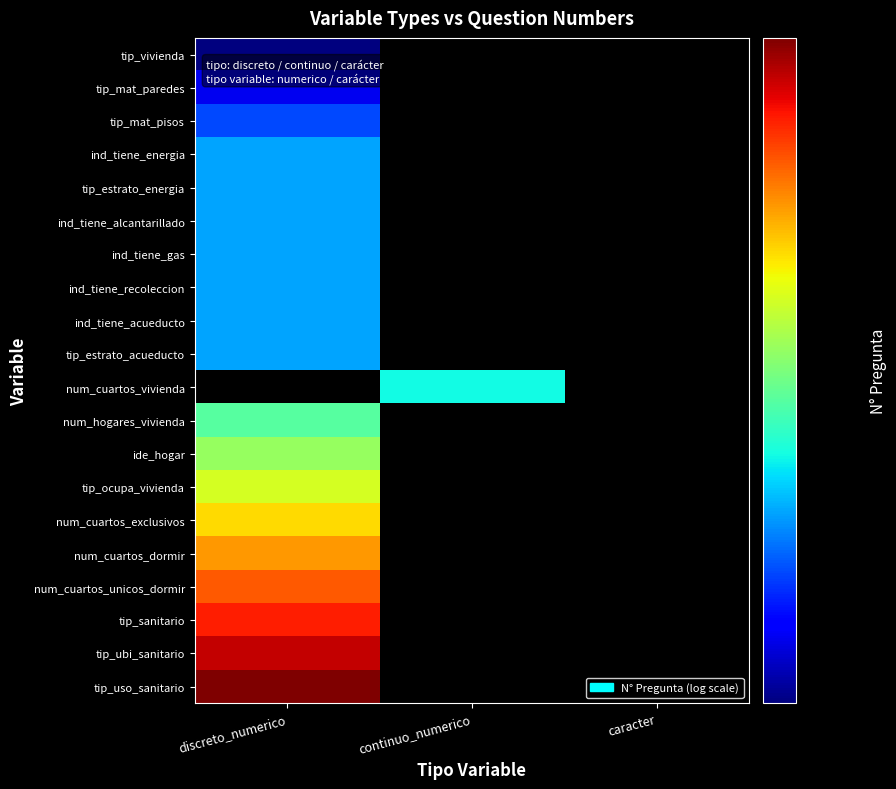

Rank the series by their average value, from highest to lowest.

tip_vivienda, tip_mat_paredes, tip_mat_pisos, ind_tiene_energia, tip_estrato_energia, ind_tiene_alcantarillado, ind_tiene_gas, ind_tiene_recoleccion, ind_tiene_acueducto, tip_estrato_acueducto, num_cuartos_vivienda, num_hogares_vivienda, ide_hogar, tip_ocupa_vivienda, num_cuartos_exclusivos, num_cuartos_dormir, num_cuartos_unicos_dormir, tip_sanitario, tip_ubi_sanitario, tip_uso_sanitario